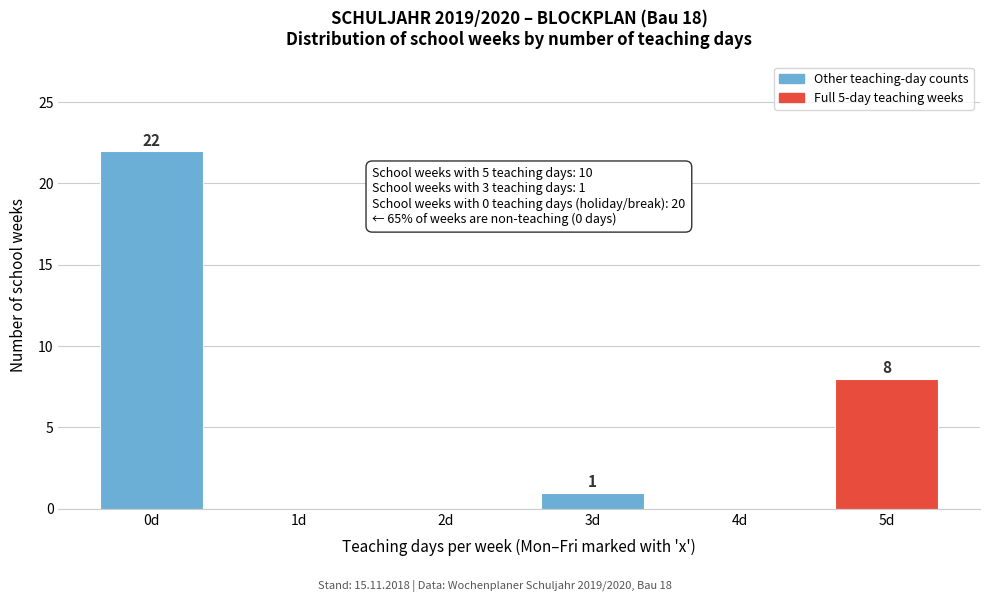

Reading right to left, list all the values displayed in this chart.

5d=8	4d=0	3d=1	2d=0	1d=0	0d=22